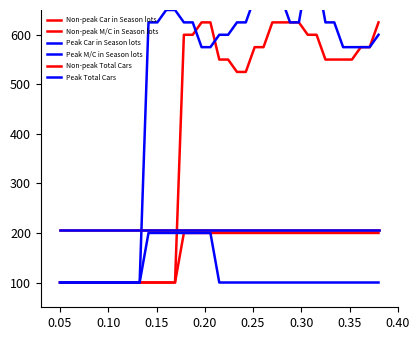

Reading left to right, list all the values displayed in this chart.

Non-peak Car in Season lots: 100	100	100	100	100	100	100	100	100	100	100	100	100	100	600	600	625	625	550	550	525	525	575	575	625	625	625	625	600	600	550	550	550	550	575	575	625
Non-peak M/C in Season lots: 100	100	100	100	100	100	100	100	100	100	100	100	100	100	200	200	200	200	200	200	200	200	200	200	200	200	200	200	200	200	200	200	200	200	200	200	200
Peak Car in Season lots: 100	100	100	100	100	100	100	100	100	100	625	625	650	650	625	625	575	575	600	600	625	625	675	675	675	675	625	625	725	725	625	625	575	575	575	575	600
Peak M/C in Season lots: 100	100	100	100	100	100	100	100	100	100	200	200	200	200	200	200	200	200	100	100	100	100	100	100	100	100	100	100	100	100	100	100	100	100	100	100	100
Non-peak Total Cars: 205	205	205	205	205	205	205	205	205	205	205	205	205	205	205	205	205	205	205	205	205	205	205	205	205	205	205	205	205	205	205	205	205	205	205	205	205
Peak Total Cars: 205	205	205	205	205	205	205	205	205	205	205	205	205	205	205	205	205	205	205	205	205	205	205	205	205	205	205	205	205	205	205	205	205	205	205	205	205